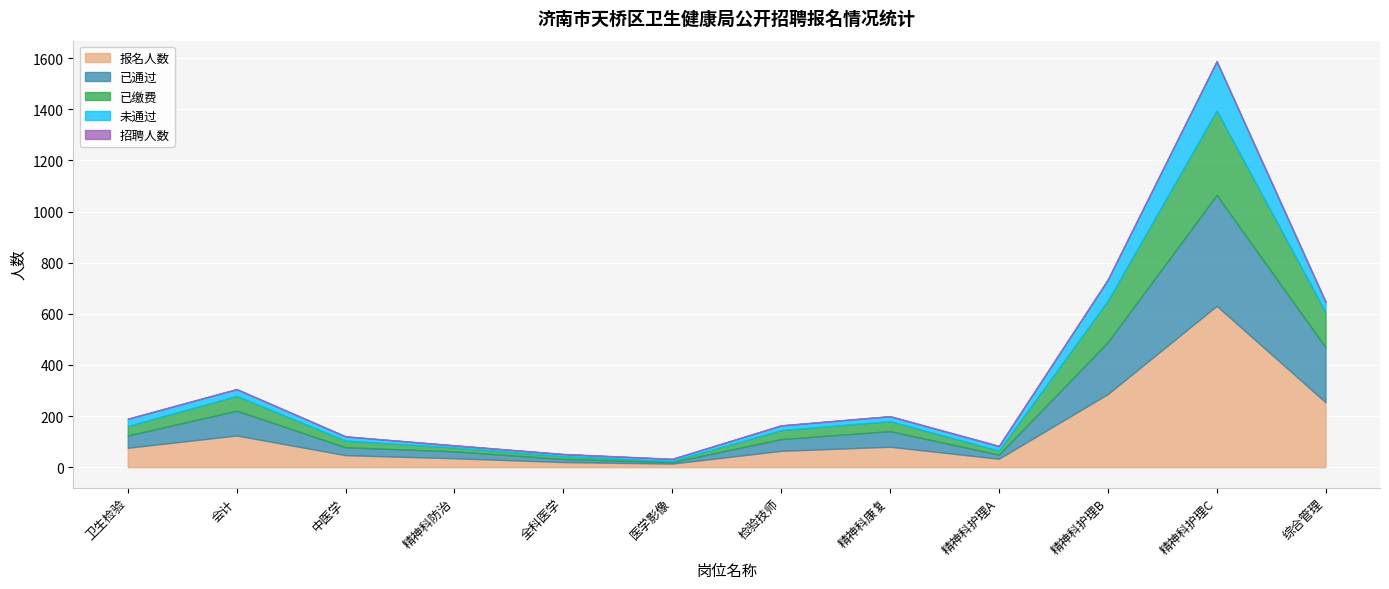

The value of 未通过 at 精神科防治 is 8. True or false?

True